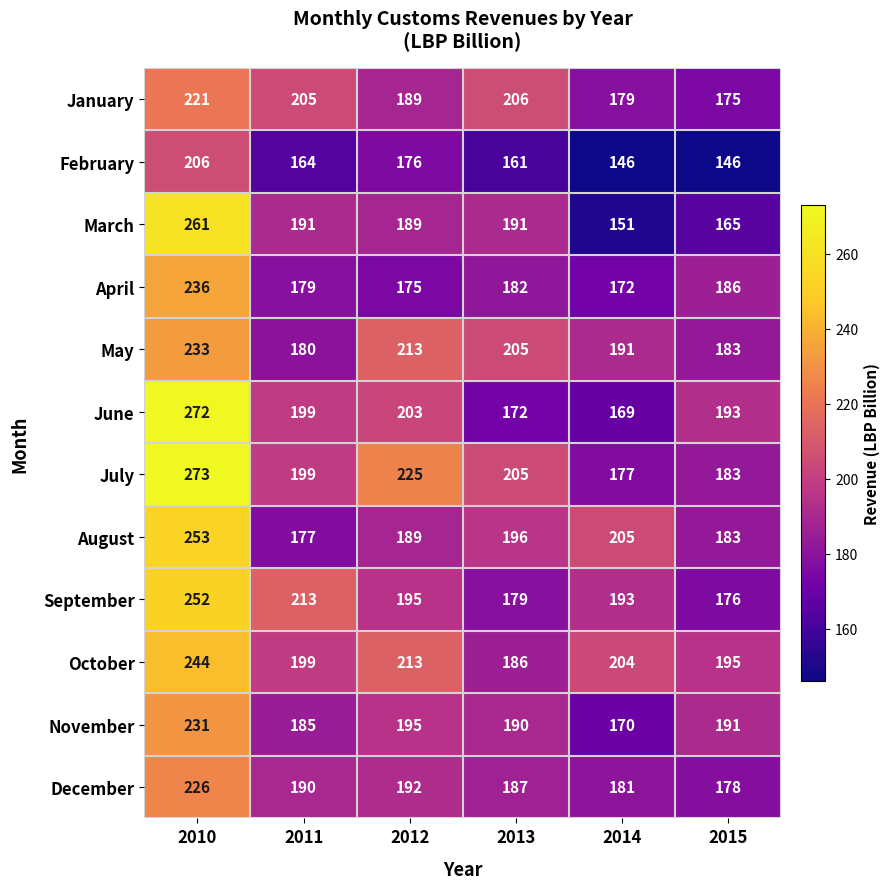

Which series changed the most between 2013 and 2015?

January